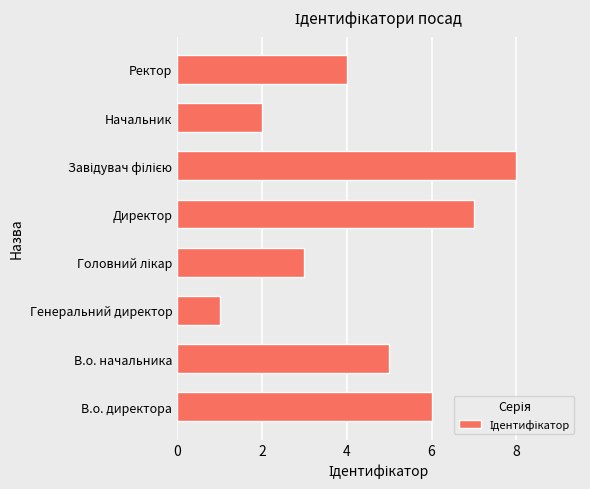

Reading bottom to top, transcribe all the data shown in this chart.

6	5	1	3	7	8	2	4